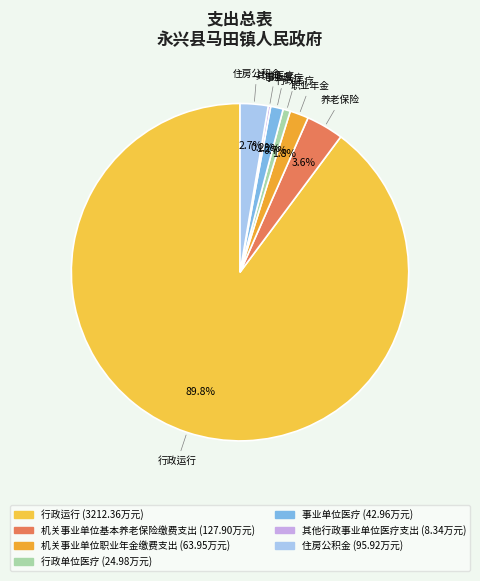

True or false: 行政运行 accounts for 90% of the total.

True